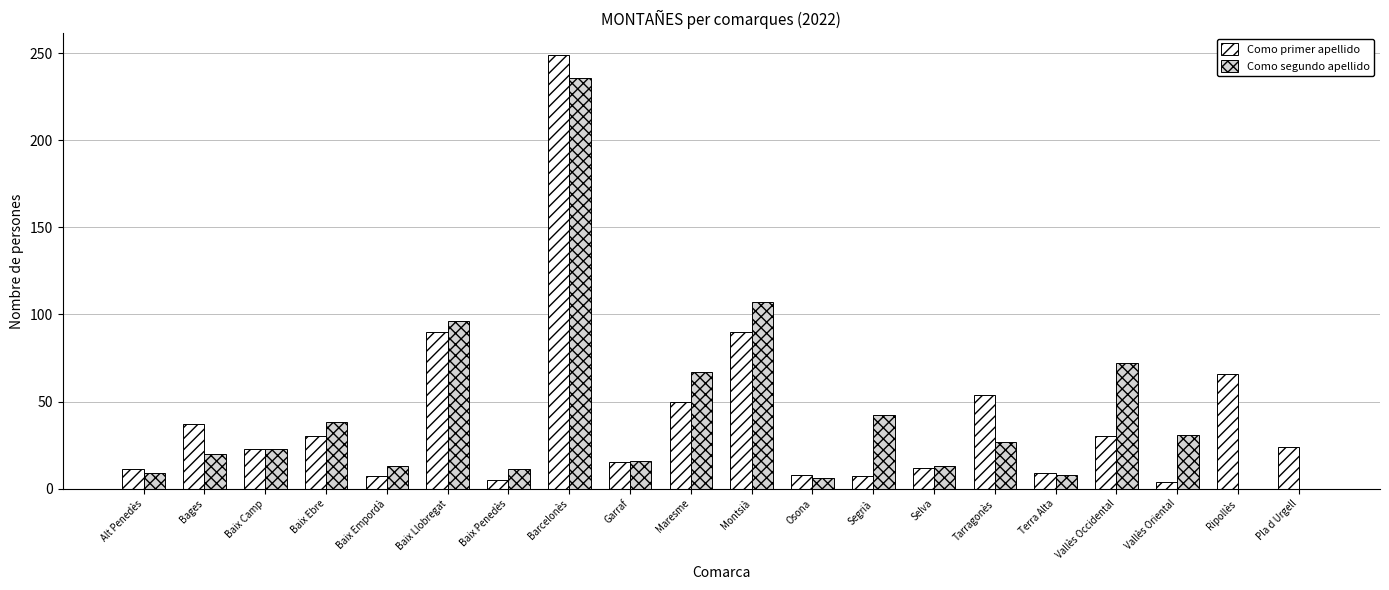

Is the value of Como primer apellido at Garraf greater than the value of Como segundo apellido at Baix Ebre?

No